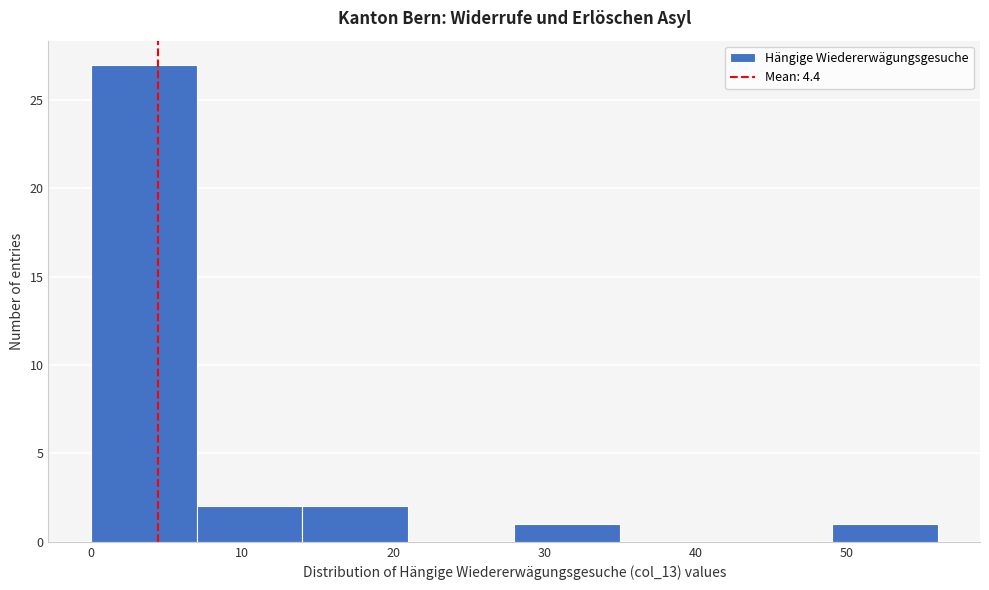

Reading left to right, list every bar in this chart as the range it spans on the x-axis followed by its height. The values are not printed on the chart, so give them approximately, as read against the axis.

0 to 7: 27
7 to 14: 2
14 to 21: 2
21 to 28: 0
28 to 35: 1
35 to 42: 0
42 to 49: 0
49 to 56: 1